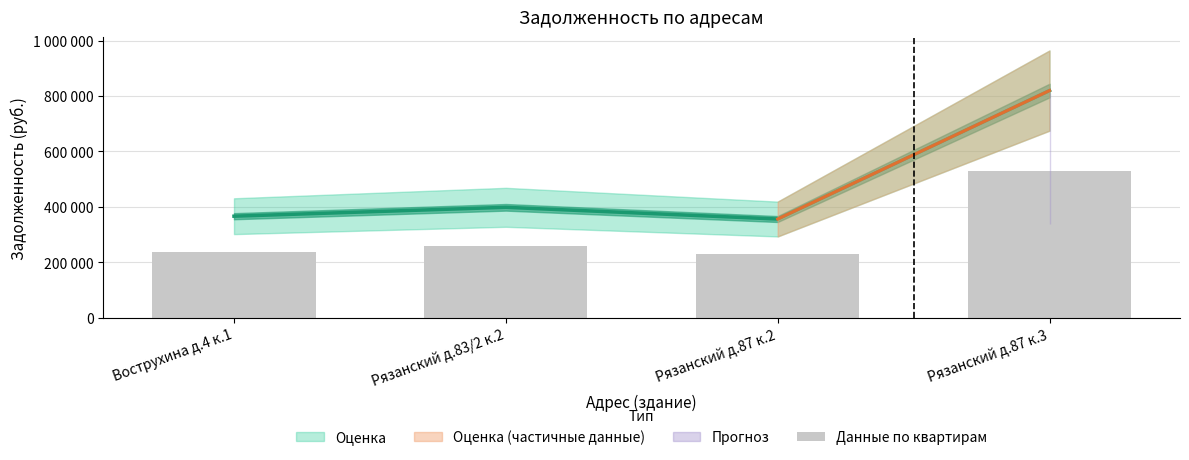

Reading left to right, transcribe all the data shown in this chart.

237050.2	257786.5	230432.6	530354.1